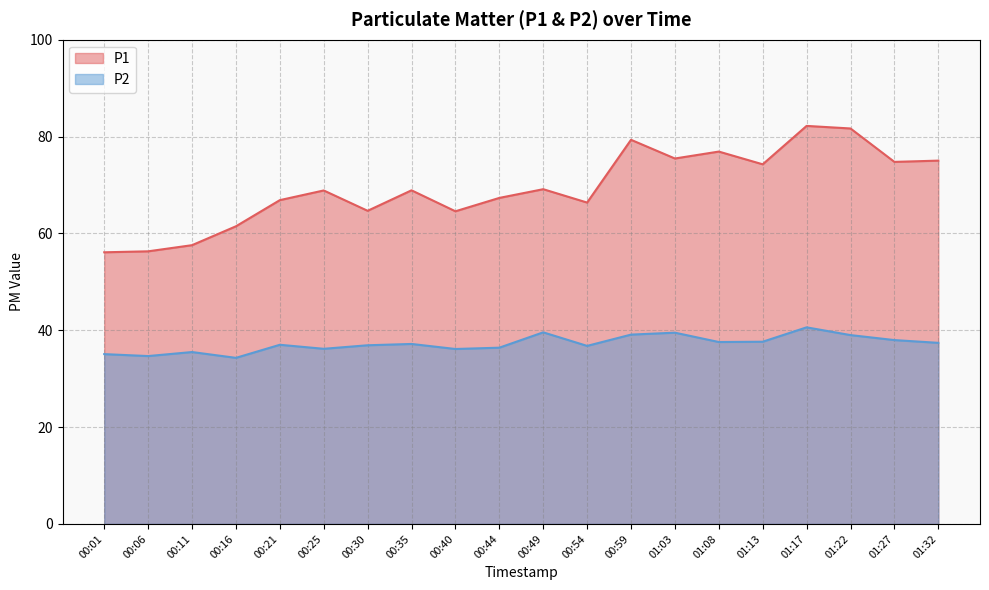

Reading left to right, what are all the values shown in this chart?

P1: 00:01=56.1	00:06=56.3	00:11=57.6	00:16=61.5	00:21=66.9	00:25=68.9	00:30=64.7	00:35=68.9	00:40=64.6	00:44=67.3	00:49=69.1	00:54=66.4	00:59=79.3	01:03=75.5	01:08=76.9	01:13=74.3	01:17=82.2	01:22=81.7	01:27=74.8	01:32=75.0
P2: 00:01=35.1	00:06=34.7	00:11=35.5	00:16=34.3	00:21=37.0	00:25=36.2	00:30=36.9	00:35=37.2	00:40=36.1	00:44=36.4	00:49=39.6	00:54=36.8	00:59=39.1	01:03=39.5	01:08=37.6	01:13=37.6	01:17=40.6	01:22=39.0	01:27=38.0	01:32=37.4